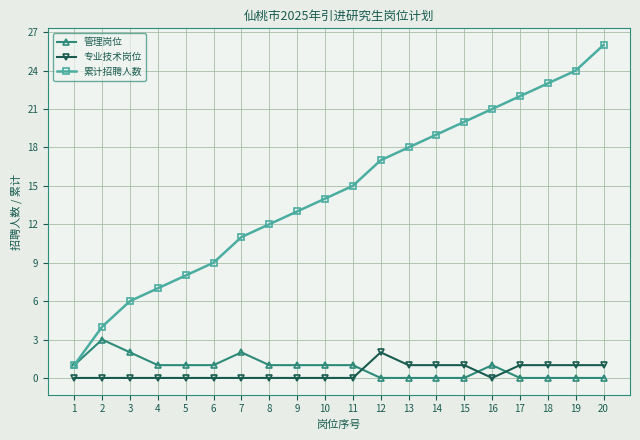

Read the 管理岗位 value at 8.

1